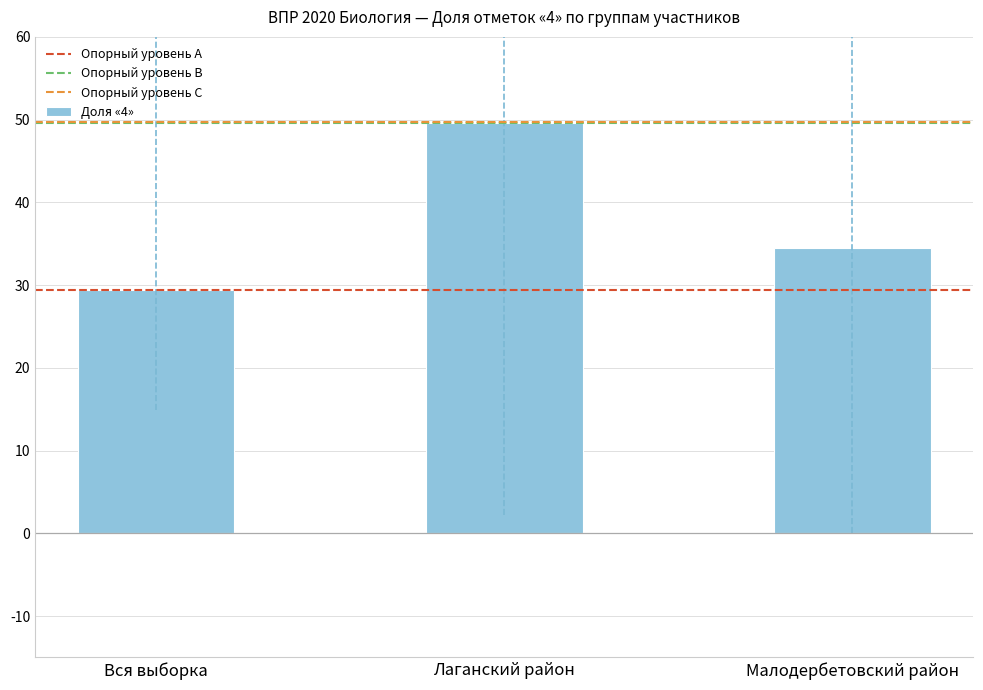

What position from the left is Малодербетовский район?

3